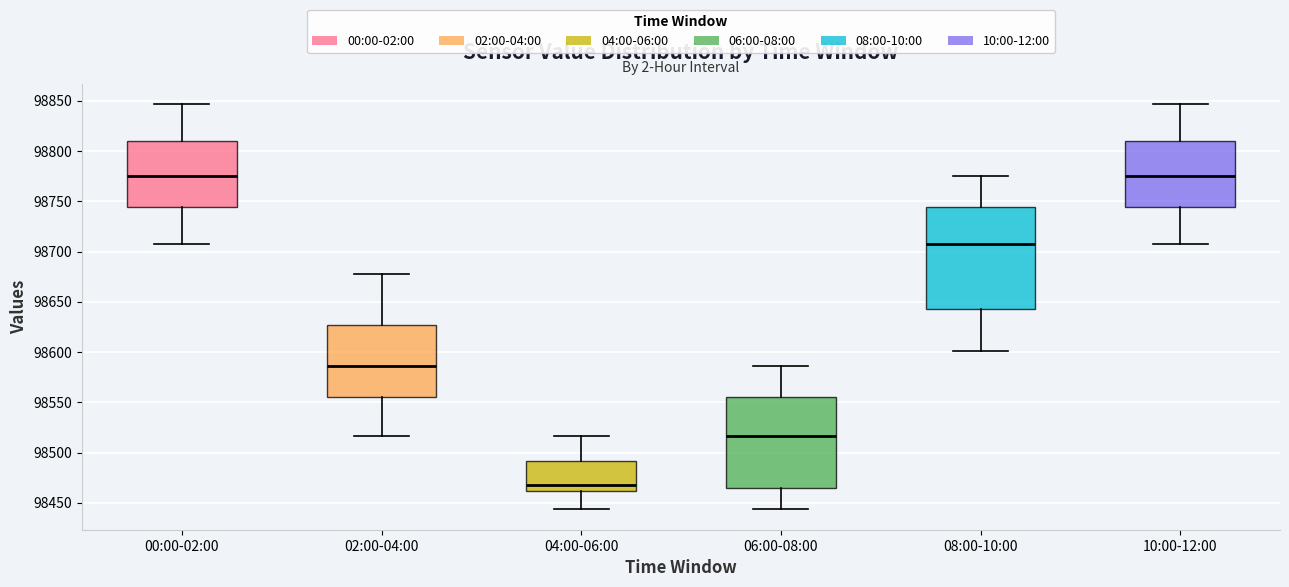

Comparing the boxes themselves (not the whiskers), which one is the tallest?

08:00-10:00